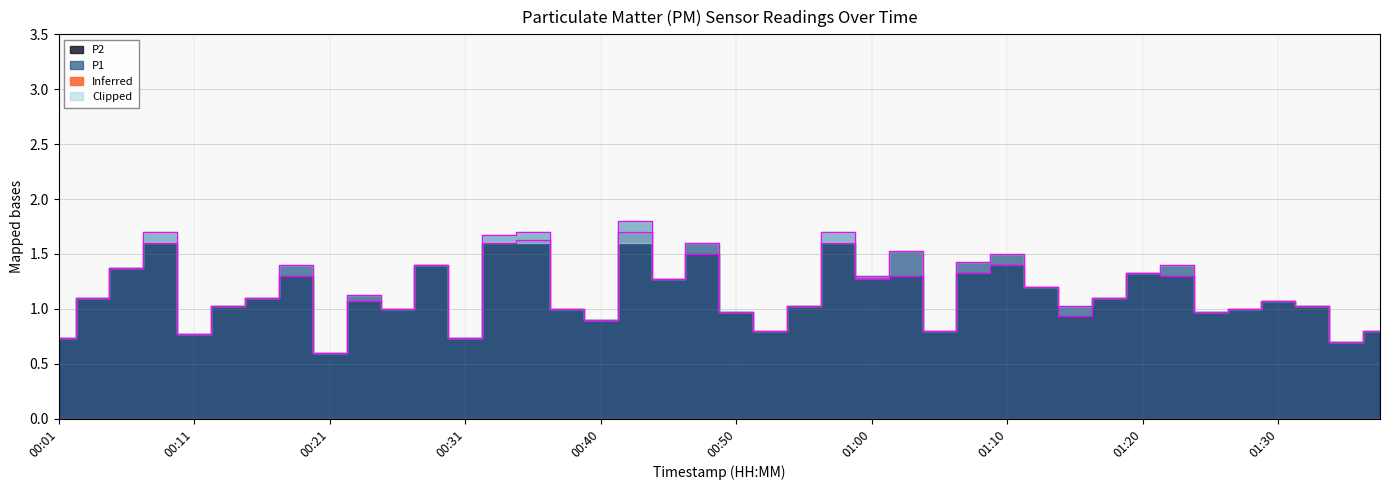

Is the value of P2 at 00:53 greater than the value of P1 at 00:45?

No